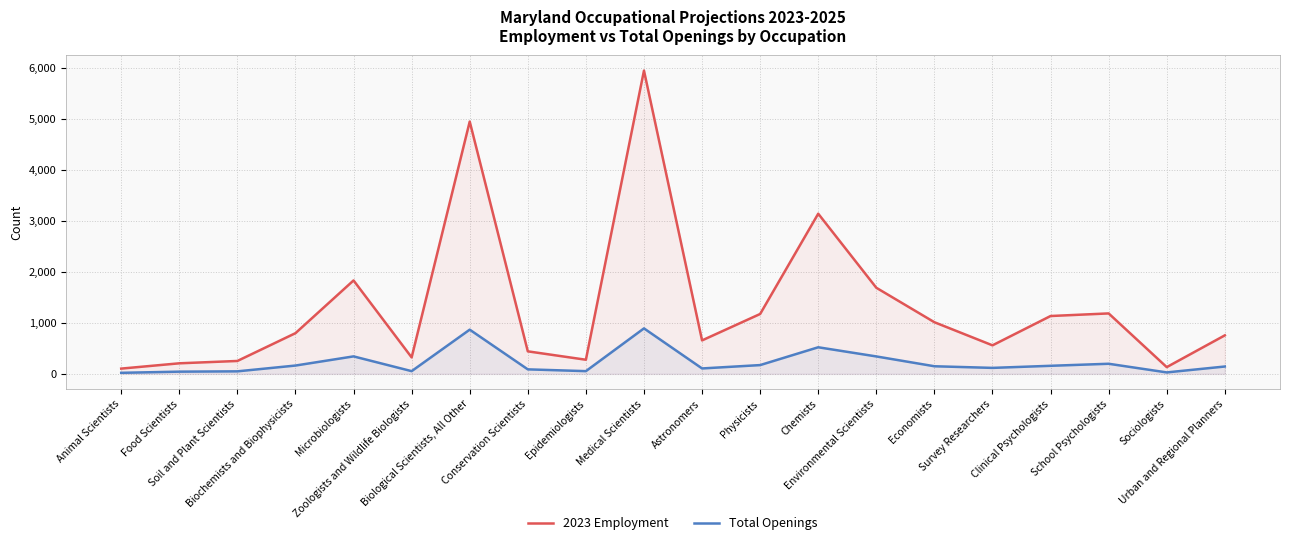

Count the number of data series in this chart.

2